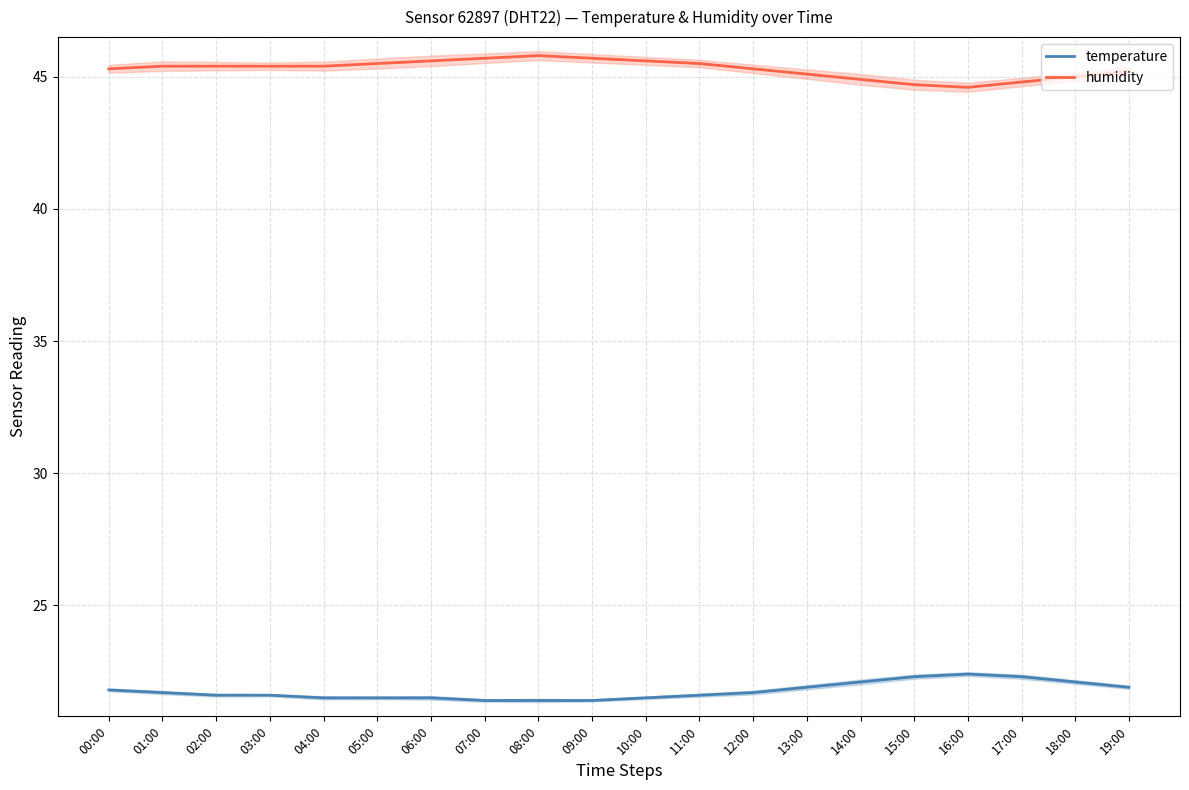

Which series has the widest spread of values?

humidity